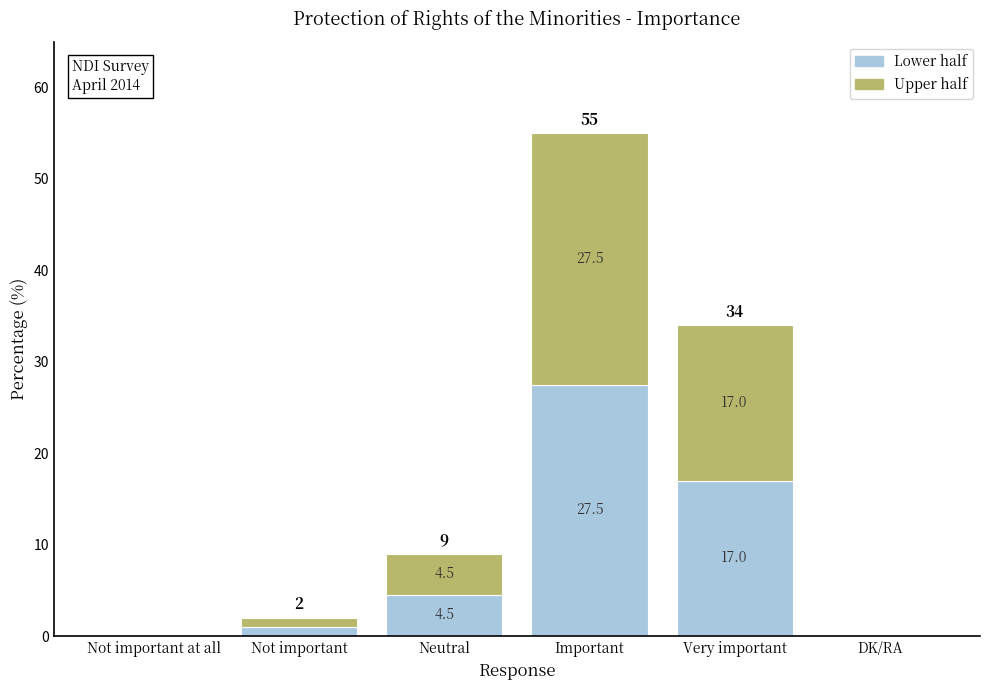

At which category is the sum across all series the highest?

Important